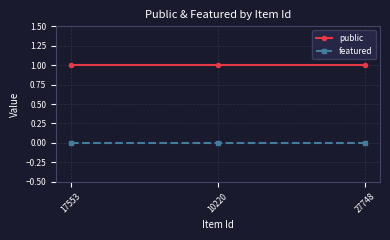

What position from the left is 27748?

3